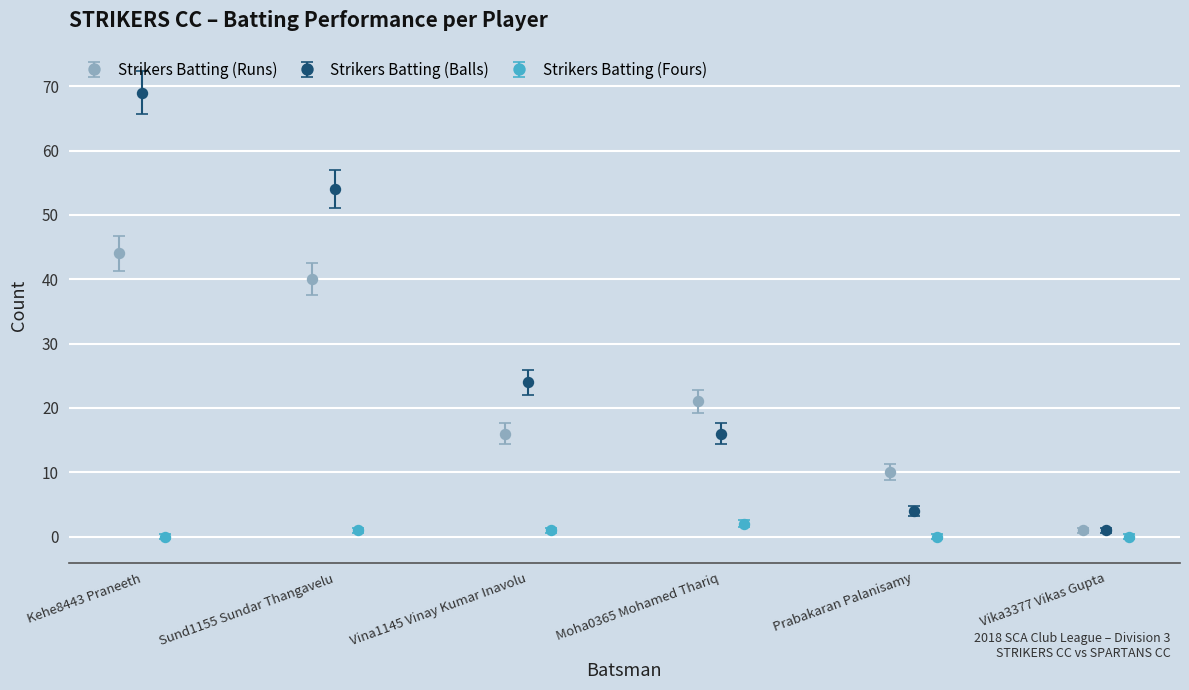

True or false: Strikers Batting (Runs) has more than 0 points higher than both neighbors.

True